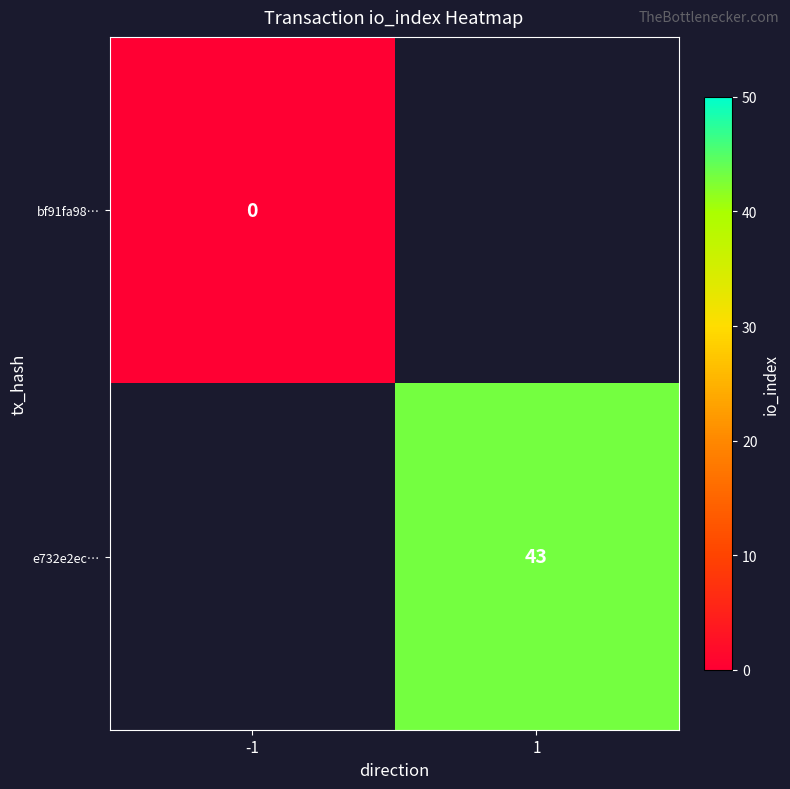

True or false: e732e2ec… has a value of 43 at 1.

True